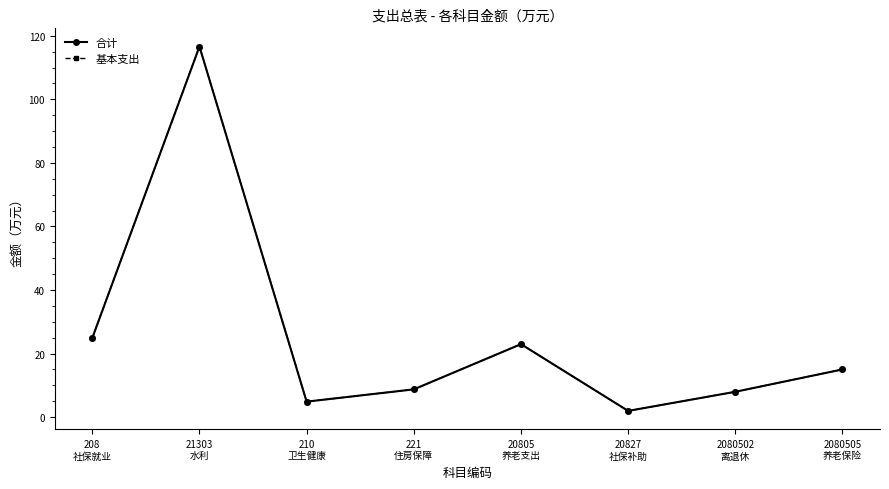

What is the minimum value for 合计?

1.9